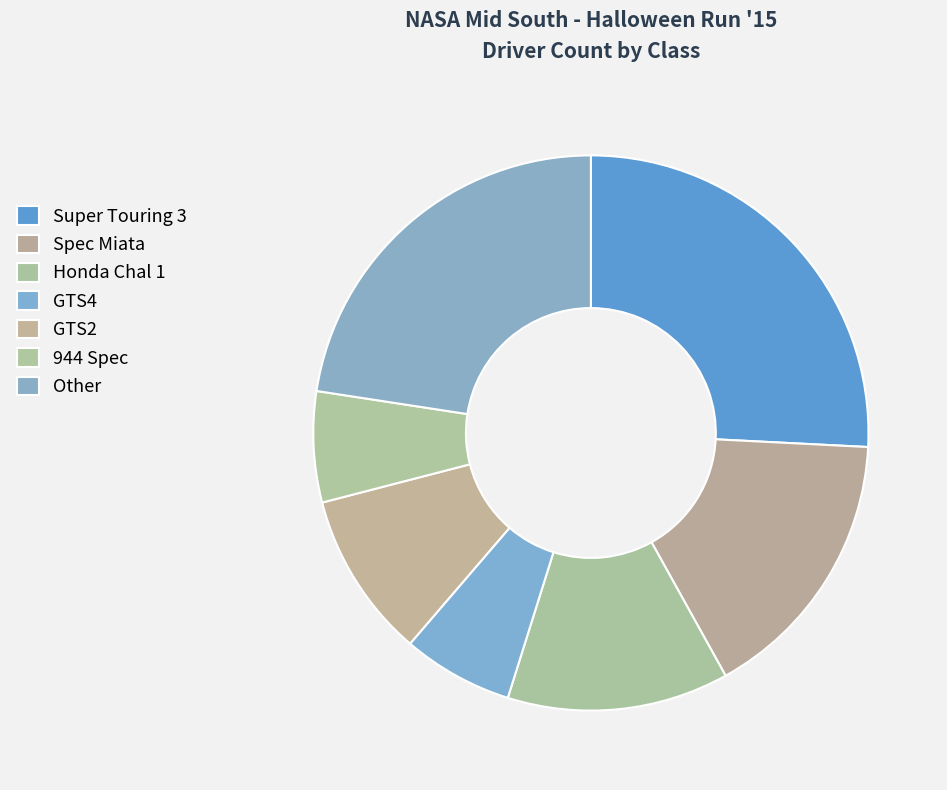

Is Other the majority of the pie?

No